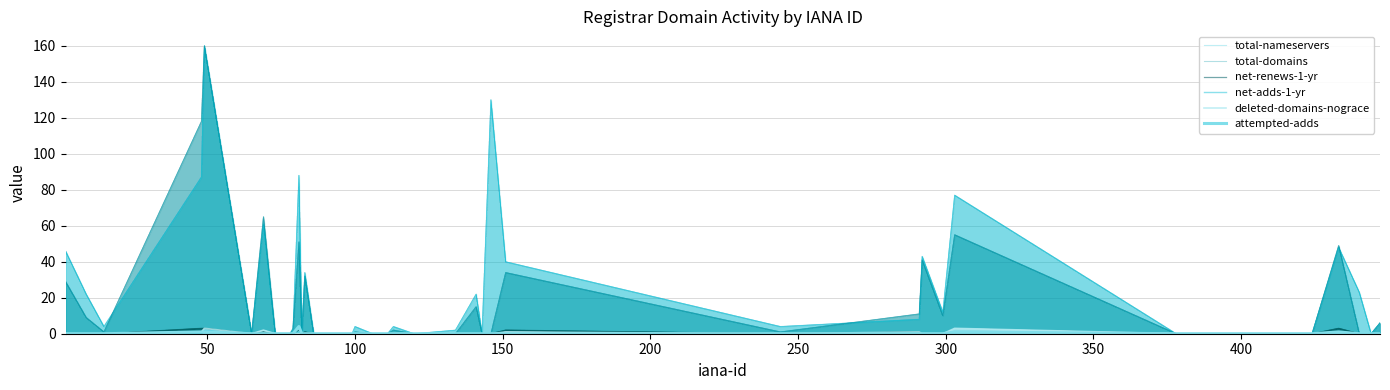

At which label is total-domains closest to 80?

300